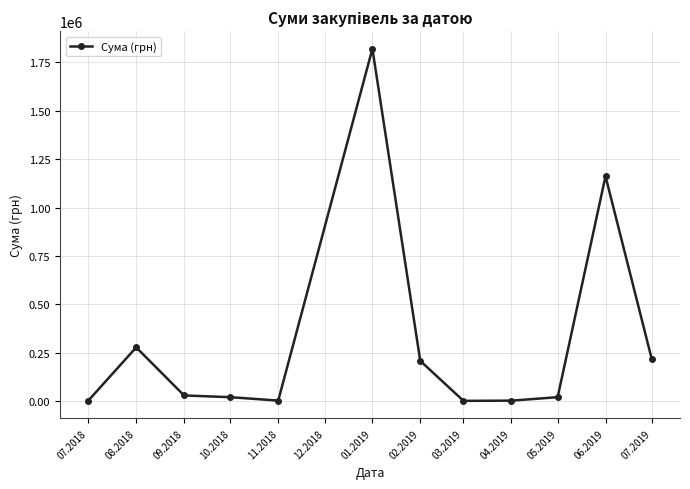

True or false: the data has more than 2 interior local peaks.

True